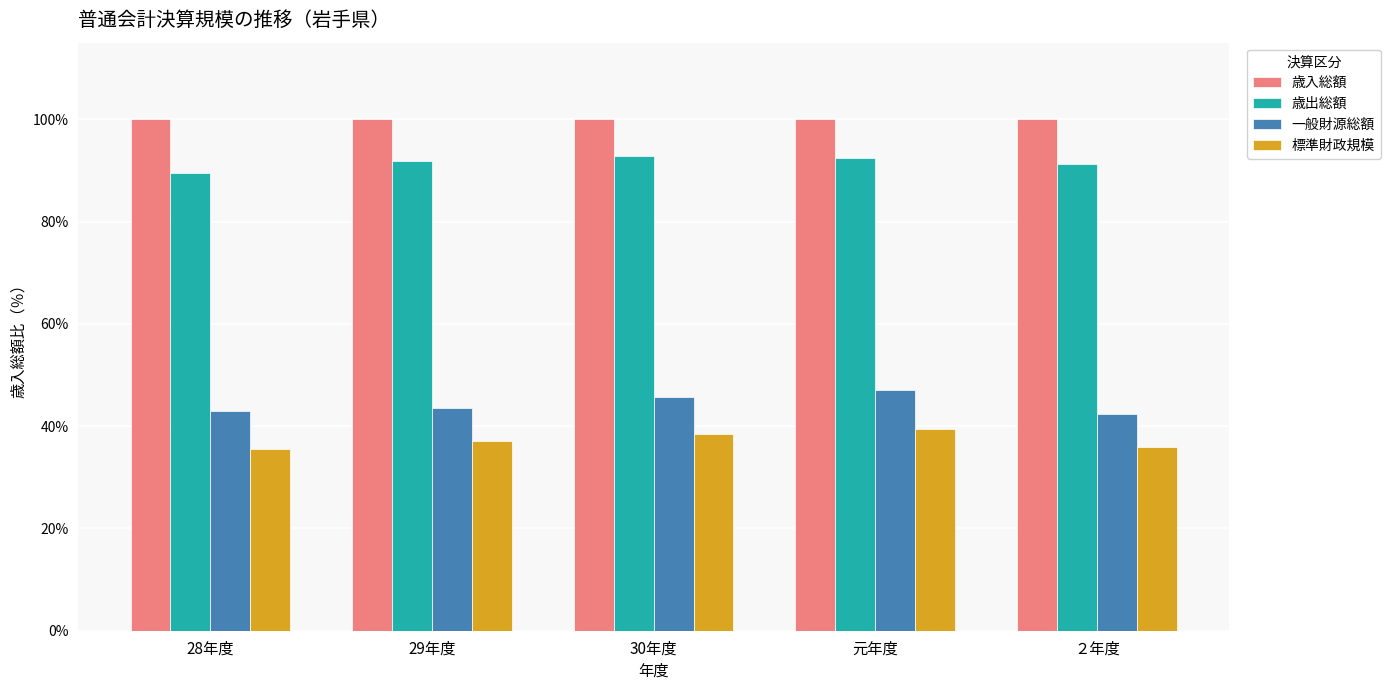

Does the chart contain any negative values?

No